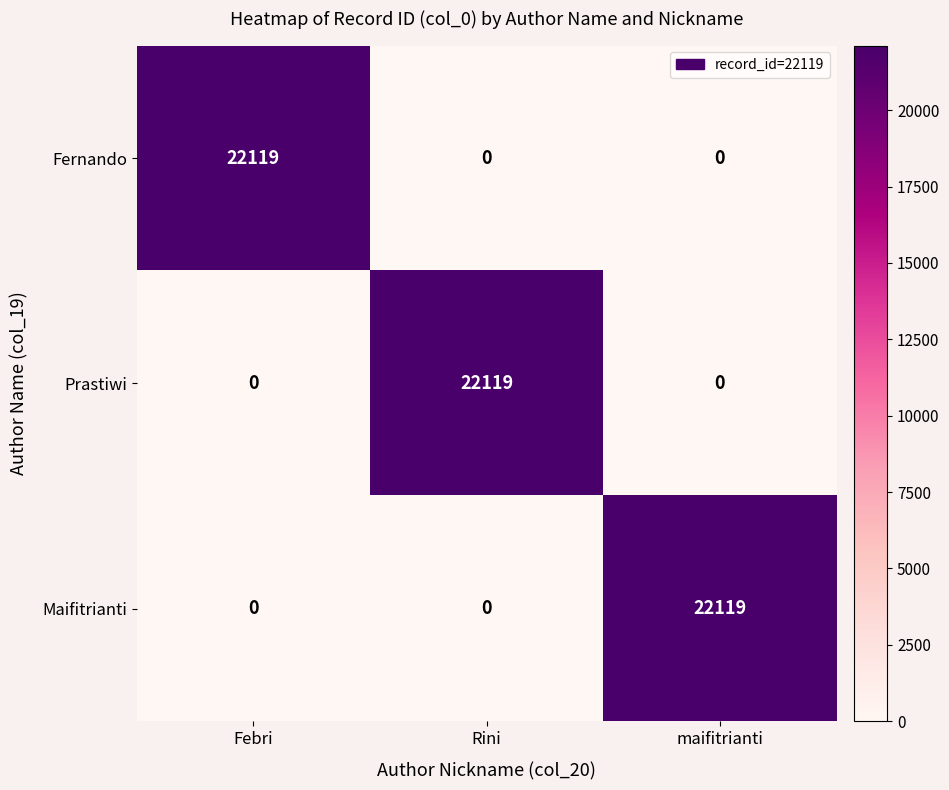

What is the difference between the highest and lowest values at maifitrianti?

22119